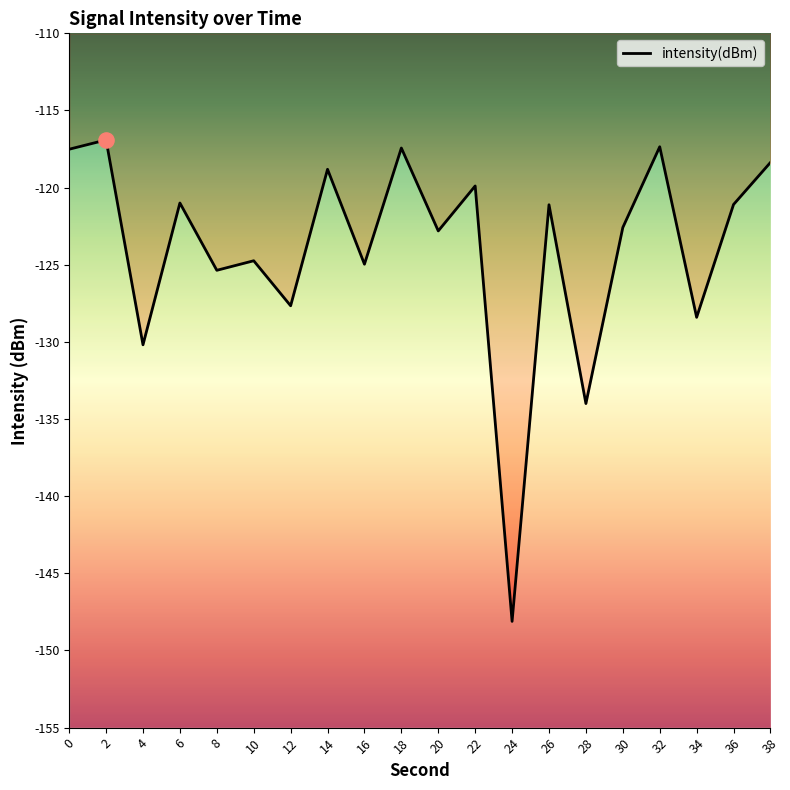

What is the change in value from 6 to 30?

-1.6